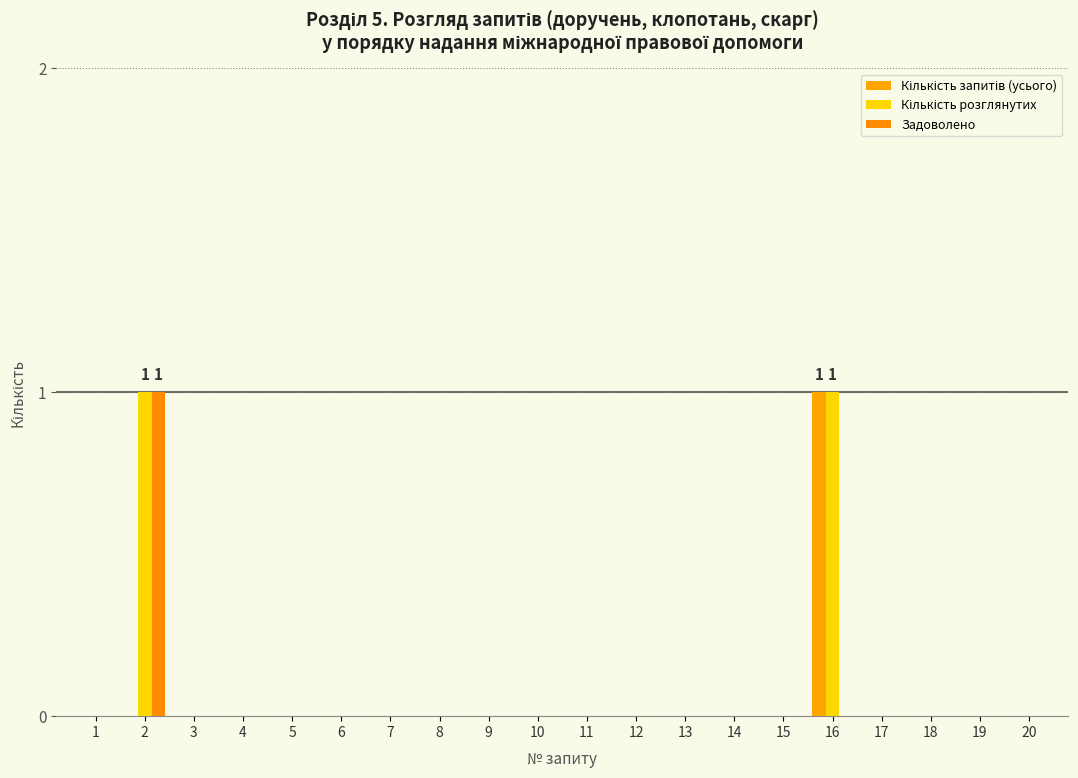

Reading left to right, what are all the values shown in this chart?

Кількість запитів (усього): 1=0	2=0	3=0	4=0	5=0	6=0	7=0	8=0	9=0	10=0	11=0	12=0	13=0	14=0	15=0	16=1	17=0	18=0	19=0	20=0
Кількість розглянутих: 1=0	2=1	3=0	4=0	5=0	6=0	7=0	8=0	9=0	10=0	11=0	12=0	13=0	14=0	15=0	16=1	17=0	18=0	19=0	20=0
Задоволено: 1=0	2=1	3=0	4=0	5=0	6=0	7=0	8=0	9=0	10=0	11=0	12=0	13=0	14=0	15=0	16=0	17=0	18=0	19=0	20=0